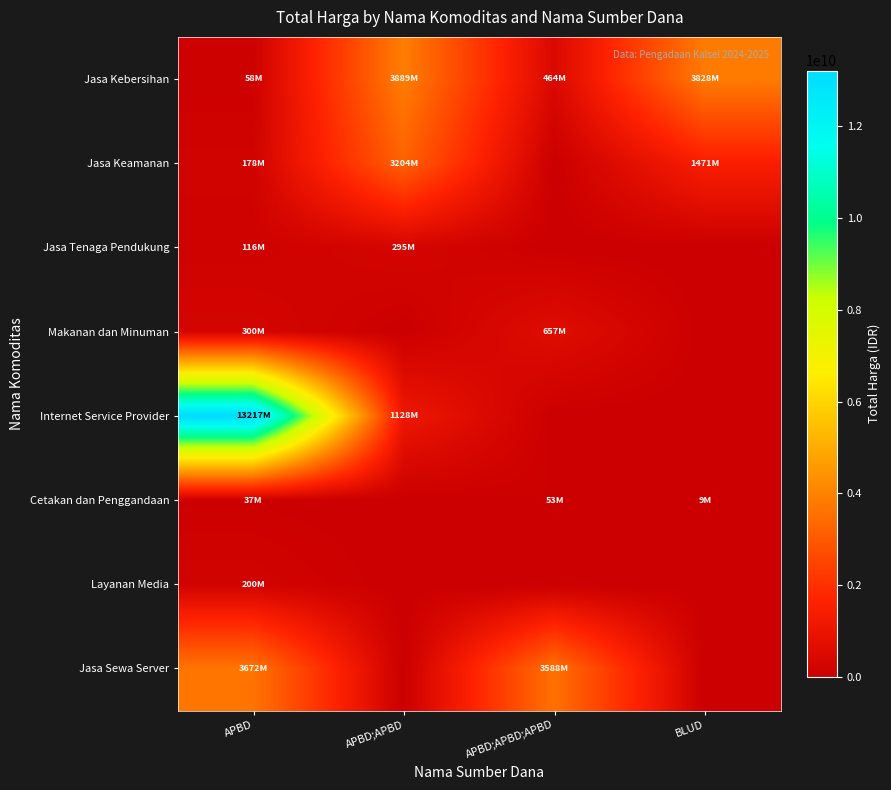

Which series has the widest spread of values?

Internet Service Provider